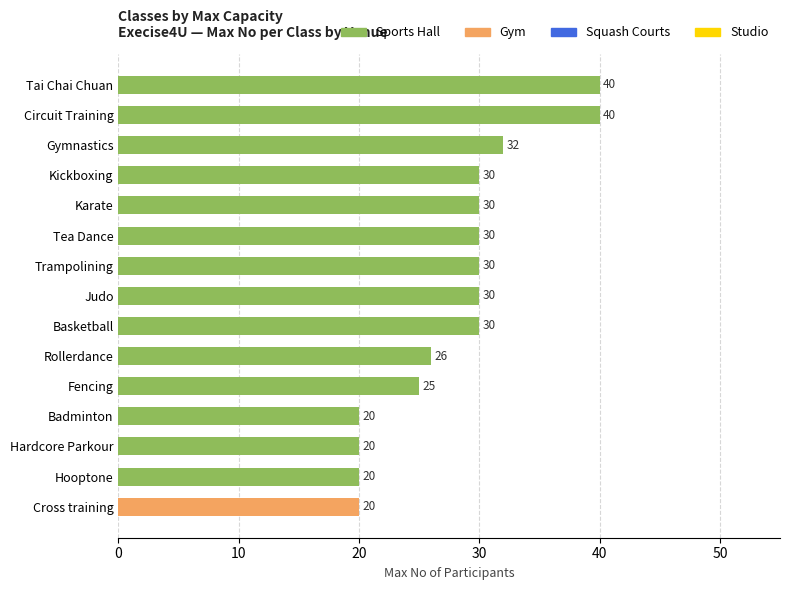

What is the maximum value shown in the chart?

40